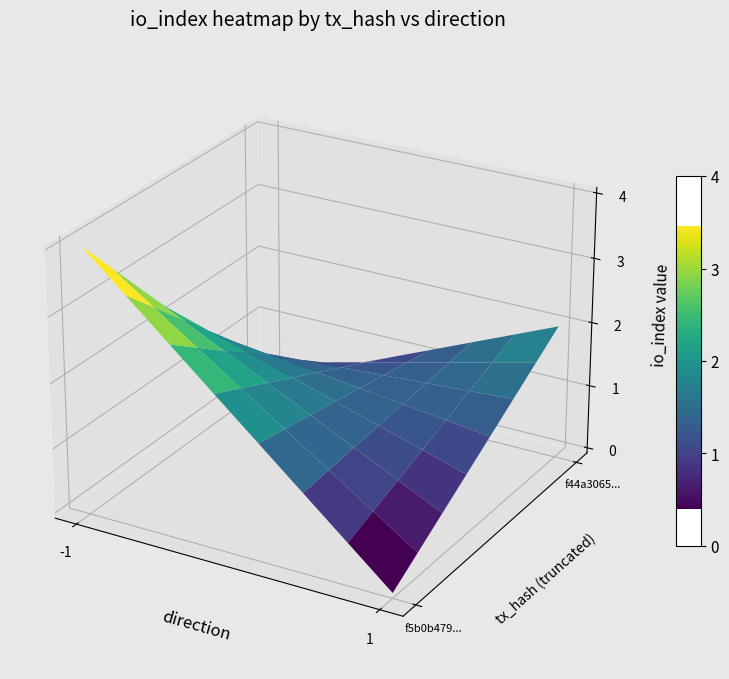

Count the f5b0b479e6b5b759ae1d4914fbadd32f372c895 values in the range -1 to 4.

2